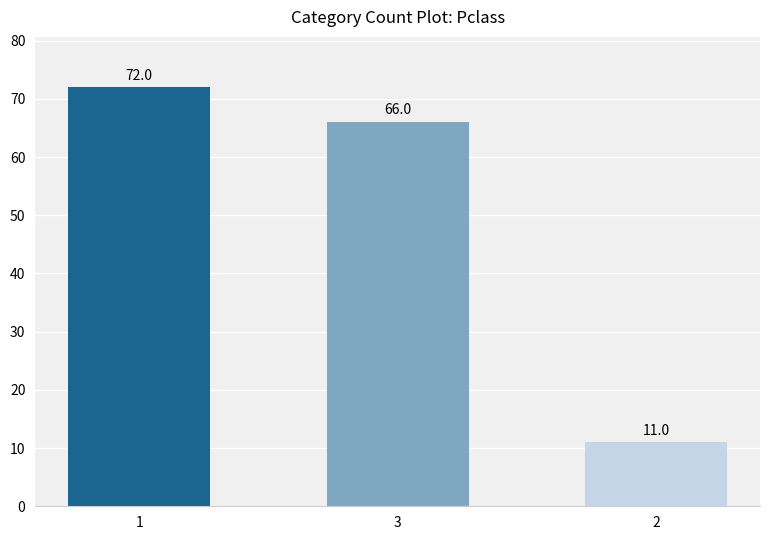

What is the difference between the maximum and second lowest values?

6